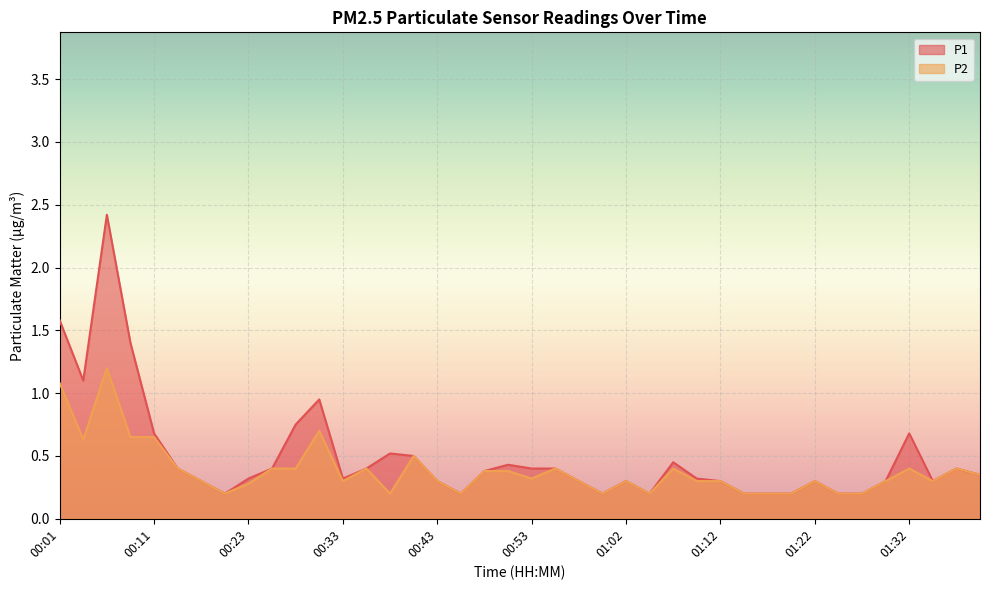

How many distinct data groups are displayed?

2